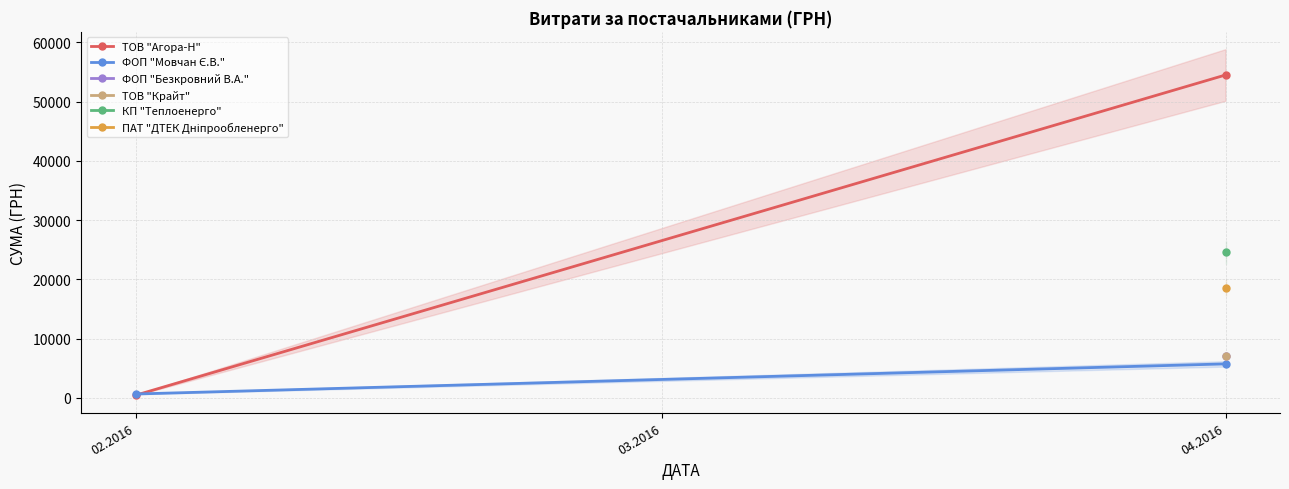

What is the value of the ФОП "Мовчан Є.В." point at the 2nd from the left?

5734.6